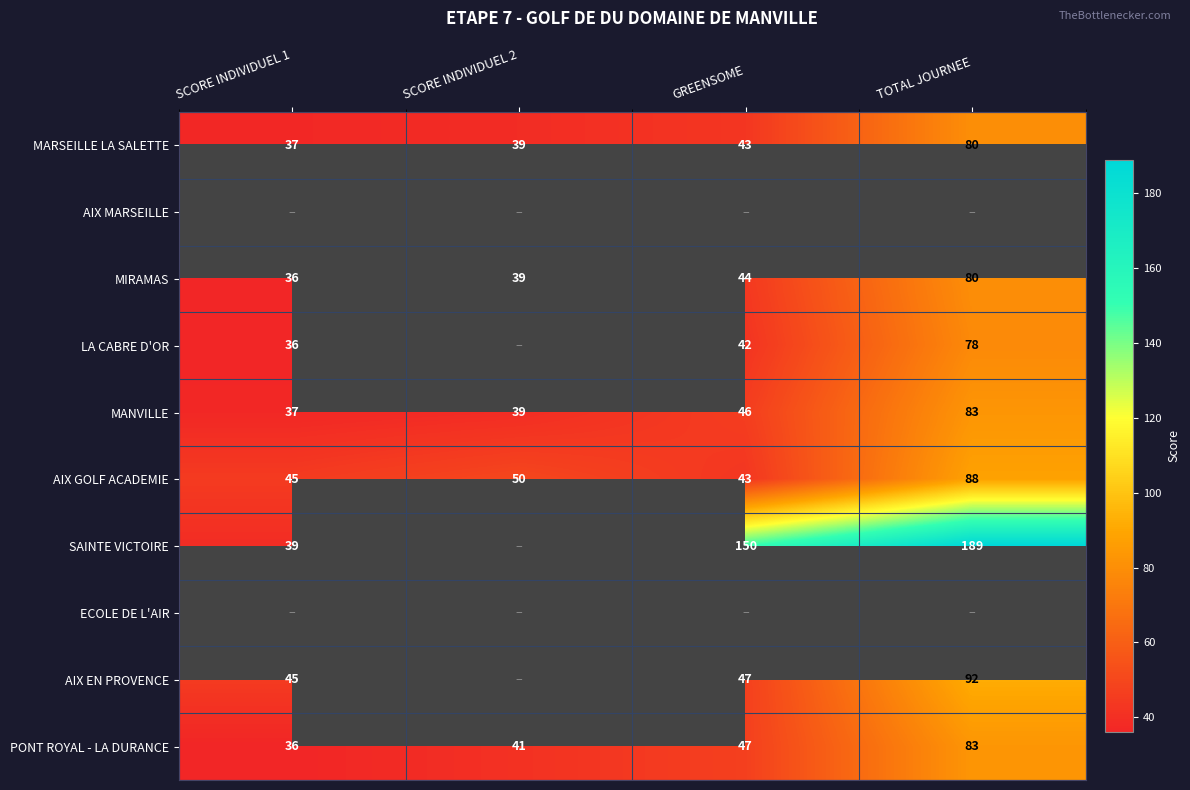

Is the value of LA CABRE D'OR at TOTAL JOURNEE greater than the value of MIRAMAS at TOTAL JOURNEE?

No